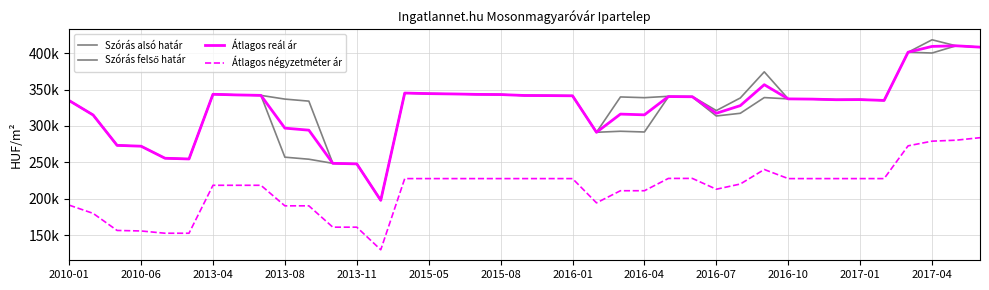

What is the average value of the Átlagos négyzetméter ár series?

212796